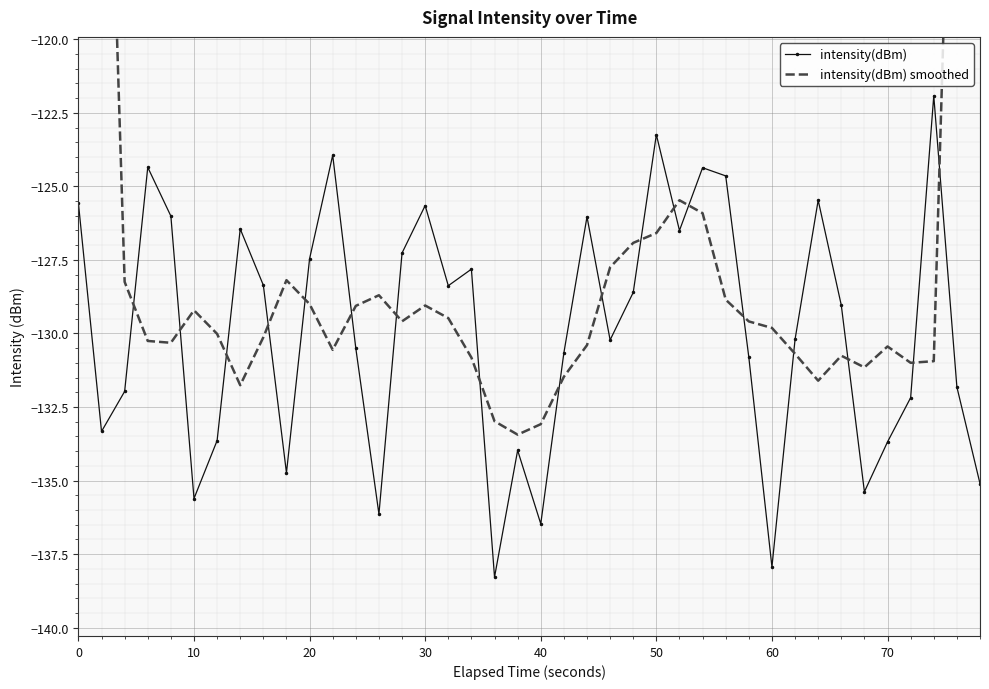

Rank the series by their maximum value, from lowest to highest.

intensity(dBm), intensity(dBm) smoothed